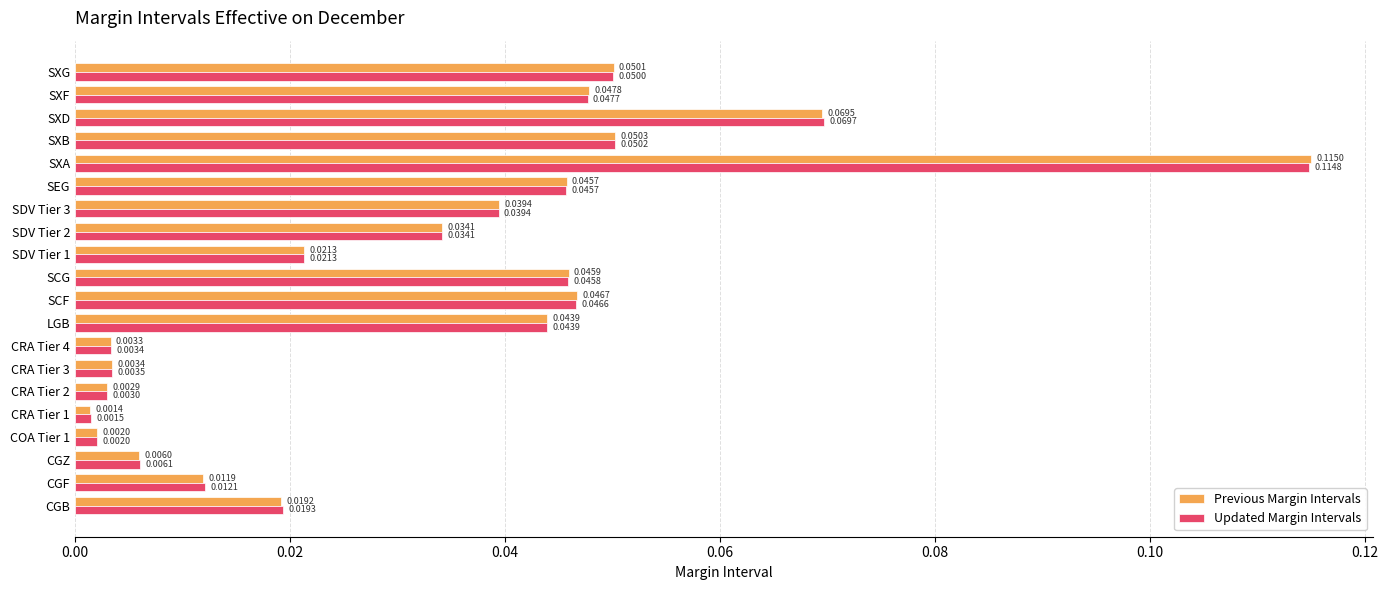

Which series has the largest range (max minus min)?

Previous Margin Intervals